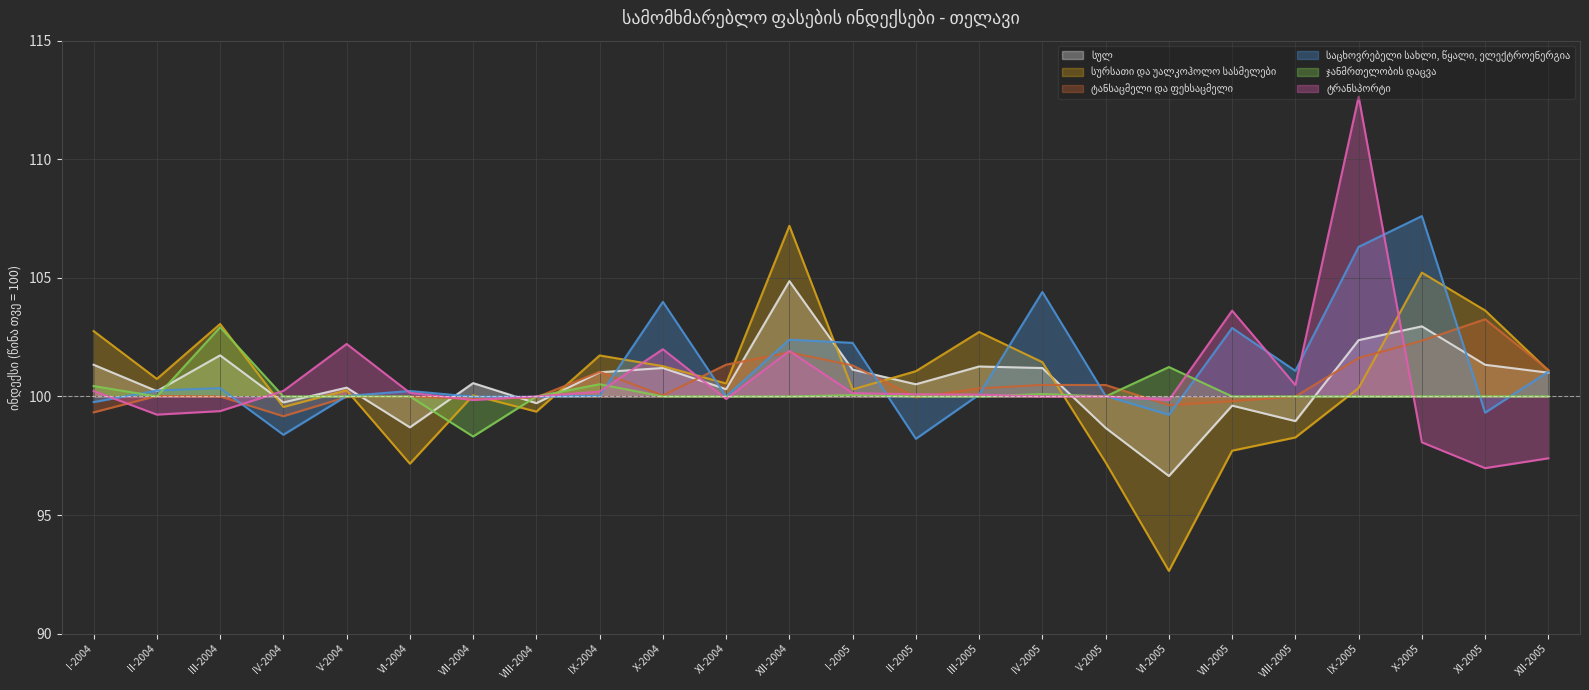

Reading left to right, extract all data points from this chart.

სულ: I-2004=101.3	II-2004=100.2	III-2004=101.7	IV-2004=99.7	V-2004=100.4	VI-2004=98.7	VII-2004=100.6	VIII-2004=99.7	IX-2004=101.0	X-2004=101.2	XI-2004=100.3	XII-2004=104.9	I-2005=101.1	II-2005=100.5	III-2005=101.3	IV-2005=101.2	V-2005=98.7	VI-2005=96.6	VII-2005=99.6	VIII-2005=99.0	IX-2005=102.4	X-2005=103.0	XI-2005=101.3	XII-2005=101.0
სურსათი და უალკოჰოლო სასმელები: I-2004=102.8	II-2004=100.7	III-2004=103.1	IV-2004=99.6	V-2004=100.3	VI-2004=97.2	VII-2004=100.0	VIII-2004=99.4	IX-2004=101.7	X-2004=101.3	XI-2004=100.5	XII-2004=107.2	I-2005=100.3	II-2005=101.1	III-2005=102.7	IV-2005=101.4	V-2005=97.2	VI-2005=92.6	VII-2005=97.7	VIII-2005=98.3	IX-2005=100.4	X-2005=105.2	XI-2005=103.6	XII-2005=101.1
ტანსაცმელი და ფეხსაცმელი: I-2004=99.3	II-2004=100.0	III-2004=100.0	IV-2004=99.2	V-2004=100.0	VI-2004=100.0	VII-2004=99.9	VIII-2004=100.0	IX-2004=101.0	X-2004=100.0	XI-2004=101.3	XII-2004=101.9	I-2005=101.3	II-2005=100.0	III-2005=100.3	IV-2005=100.5	V-2005=100.5	VI-2005=99.6	VII-2005=99.8	VIII-2005=100.0	IX-2005=101.6	X-2005=102.4	XI-2005=103.3	XII-2005=101.1
საცხოვრებელი სახლი, წყალი, ელექტროენერგია: I-2004=99.8	II-2004=100.2	III-2004=100.3	IV-2004=98.4	V-2004=100.0	VI-2004=100.2	VII-2004=100.0	VIII-2004=100.0	IX-2004=100.0	X-2004=104.0	XI-2004=100.0	XII-2004=102.4	I-2005=102.3	II-2005=98.2	III-2005=100.1	IV-2005=104.4	V-2005=100.0	VI-2005=99.2	VII-2005=102.9	VIII-2005=101.1	IX-2005=106.3	X-2005=107.6	XI-2005=99.3	XII-2005=101.0
ჯანმრთელობის დაცვა: I-2004=100.4	II-2004=100.0	III-2004=102.9	IV-2004=100.0	V-2004=100.0	VI-2004=100.0	VII-2004=98.3	VIII-2004=100.0	IX-2004=100.5	X-2004=100.0	XI-2004=100.0	XII-2004=100.0	I-2005=100.1	II-2005=100.0	III-2005=100.0	IV-2005=100.1	V-2005=100.0	VI-2005=101.2	VII-2005=100.0	VIII-2005=100.0	IX-2005=100.0	X-2005=100.0	XI-2005=100.0	XII-2005=100.0
ტრანსპორტი: I-2004=100.2	II-2004=99.2	III-2004=99.4	IV-2004=100.2	V-2004=102.2	VI-2004=100.2	VII-2004=99.8	VIII-2004=100.0	IX-2004=100.2	X-2004=102.0	XI-2004=99.9	XII-2004=101.9	I-2005=100.1	II-2005=100.1	III-2005=100.1	IV-2005=100.0	V-2005=100.0	VI-2005=99.8	VII-2005=103.6	VIII-2005=100.5	IX-2005=112.6	X-2005=98.1	XI-2005=97.0	XII-2005=97.4